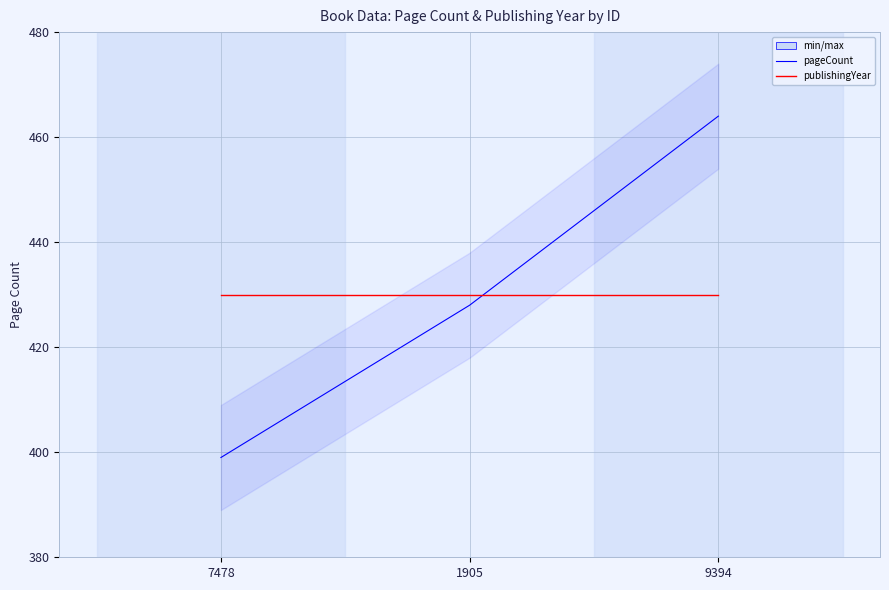

What are all the series names shown in the legend?

pageCount, publishingYear